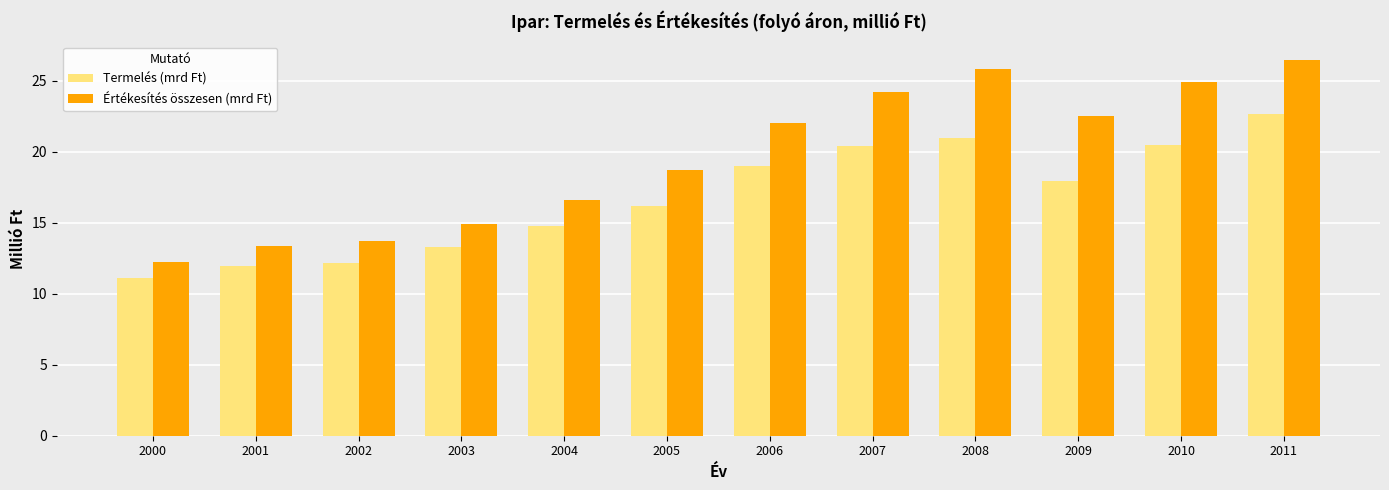

Where is Termelés (mrd Ft) nearest to the value 16?

2005